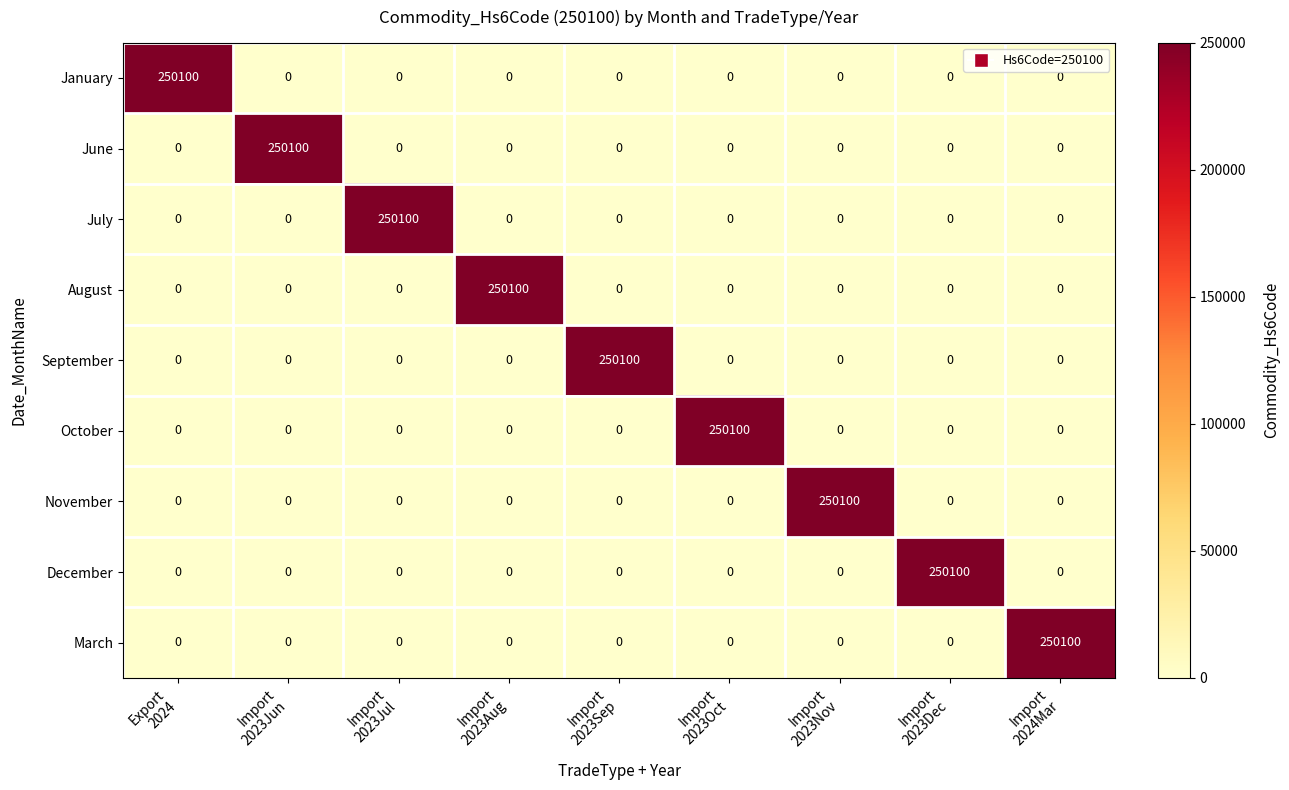

What is the maximum value for March?

250100